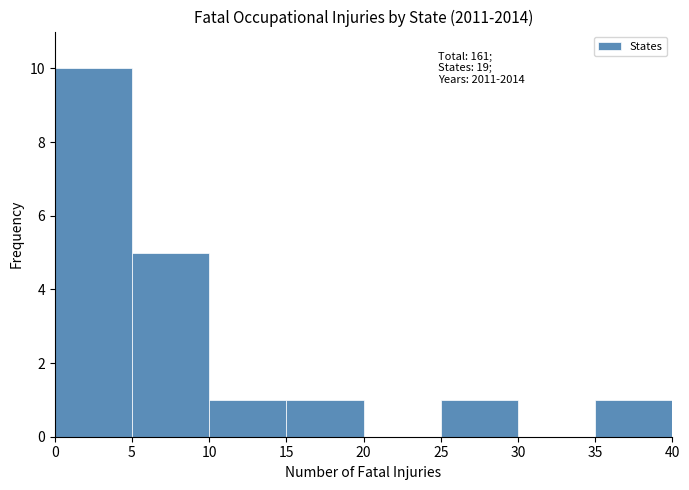

Over which range of the x-axis is the bar tallest?

0 to 5